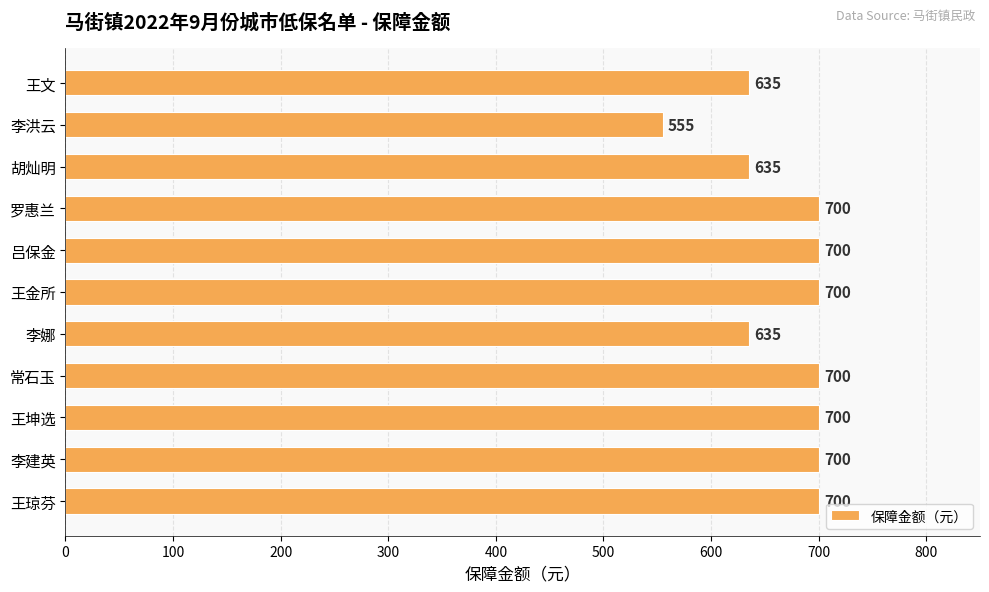

True or false: the data shows 879 at 王文.

False